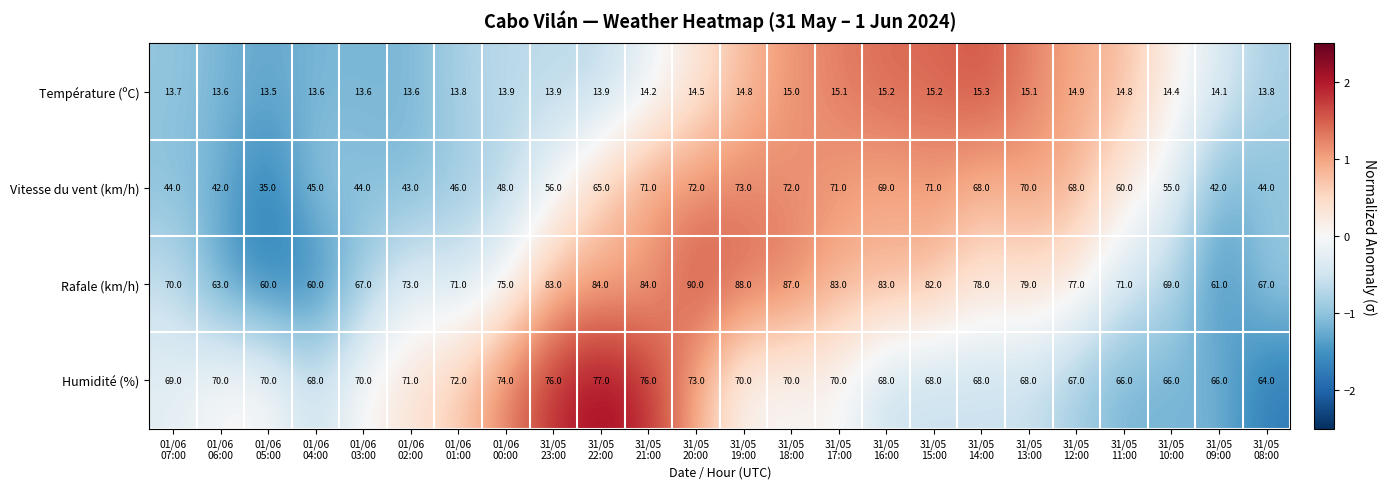

What is the maximum value shown in the chart?

90.0